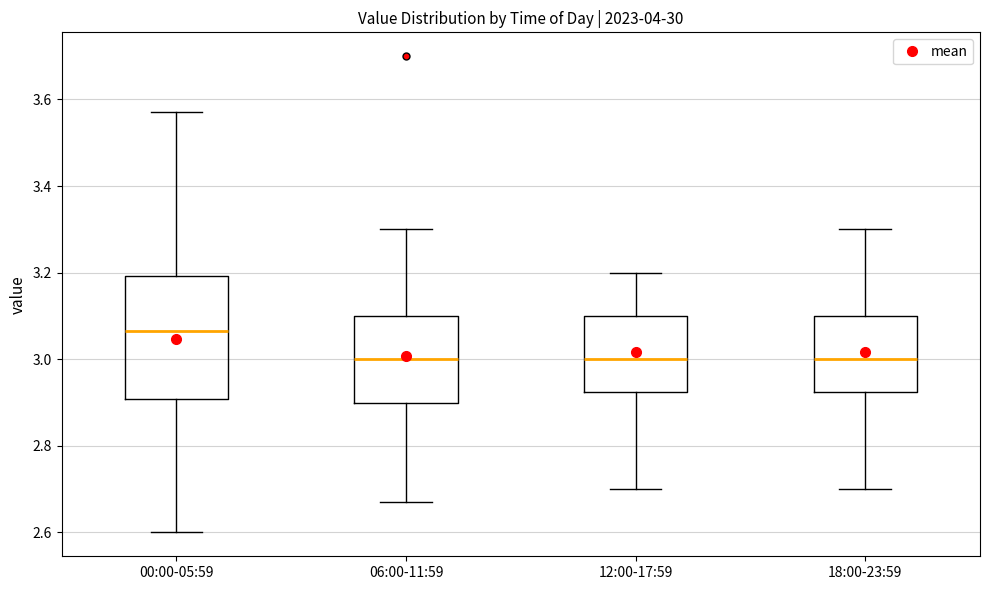

Which box has the highest median line?

00:00-05:59